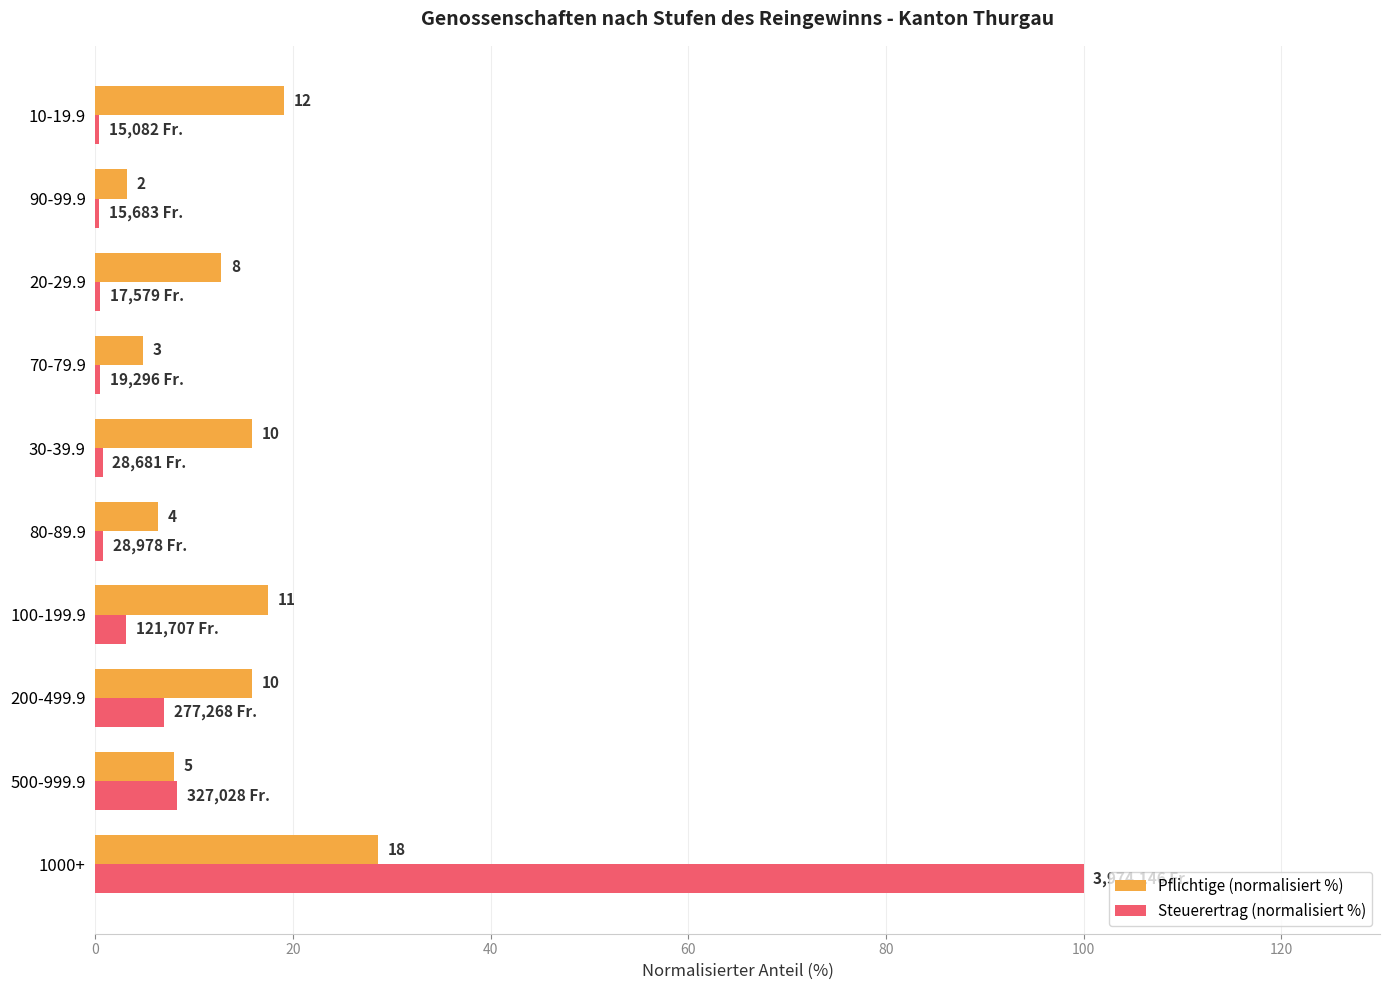

Rank the series by their average value, from highest to lowest.

Pflichtige (normalisiert %), Steuerertrag (normalisiert %)